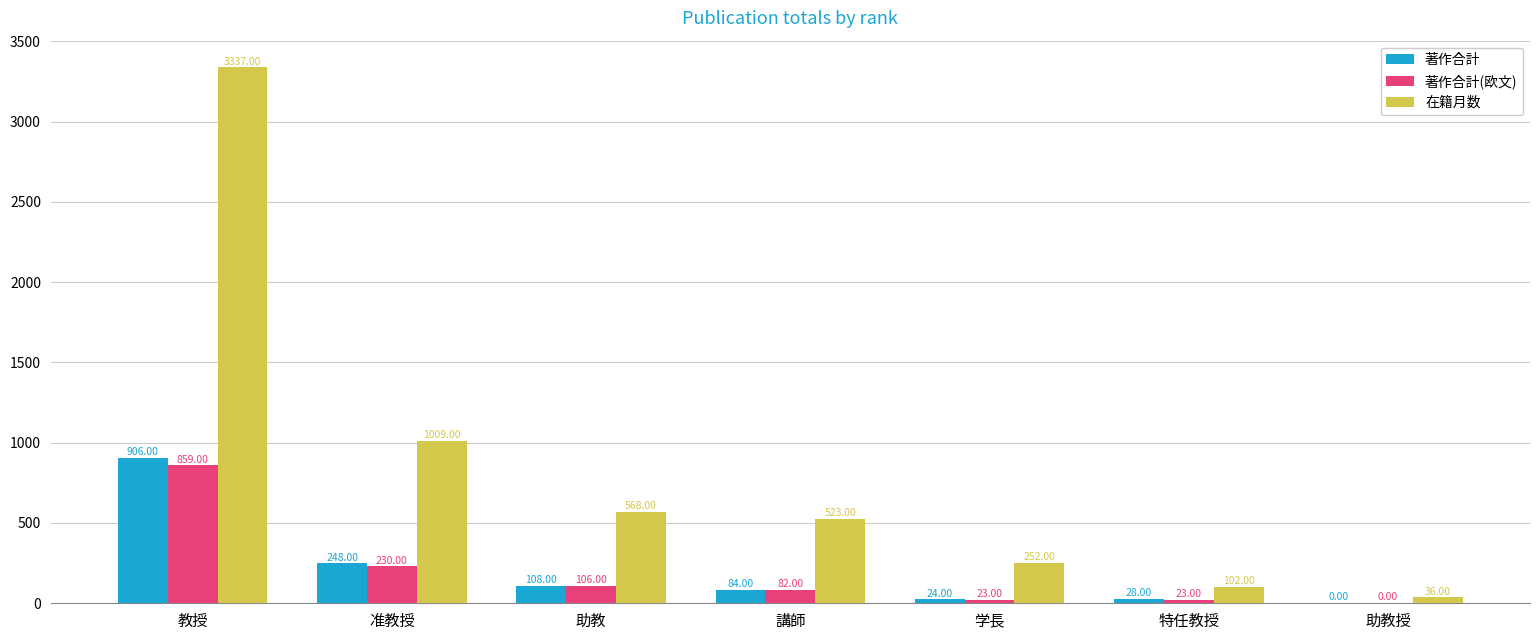

What is the total value across all series at 学長?

299